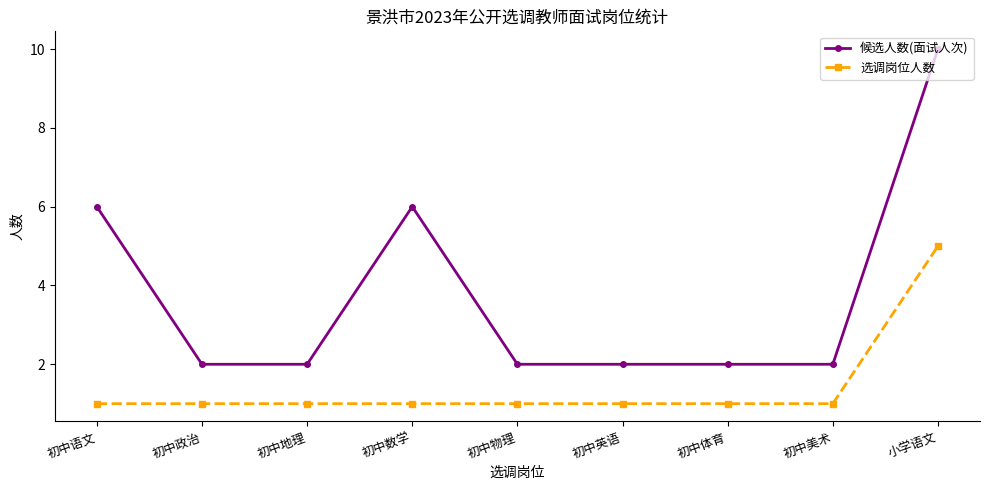

Is the value of 选调岗位人数 at 初中政治 greater than the value of 候选人数(面试人次) at 小学语文?

No